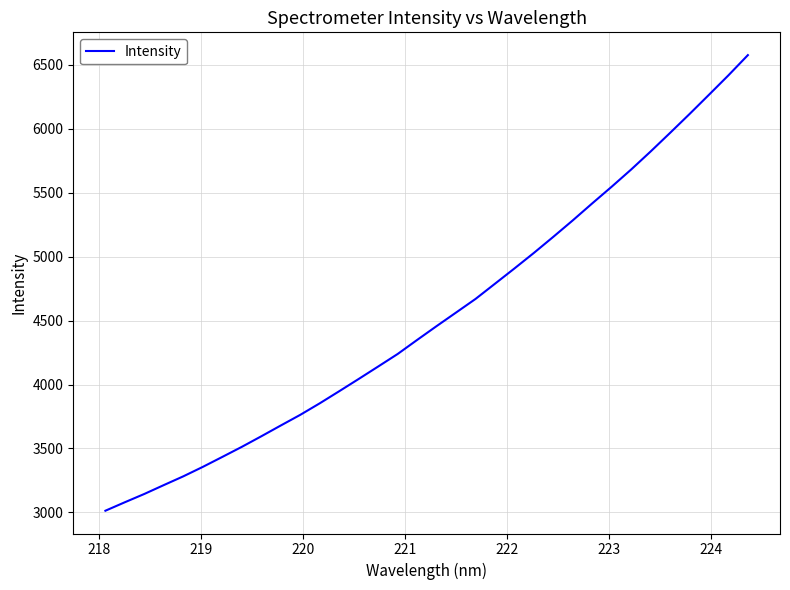

What is the greatest value displayed?

6575.8